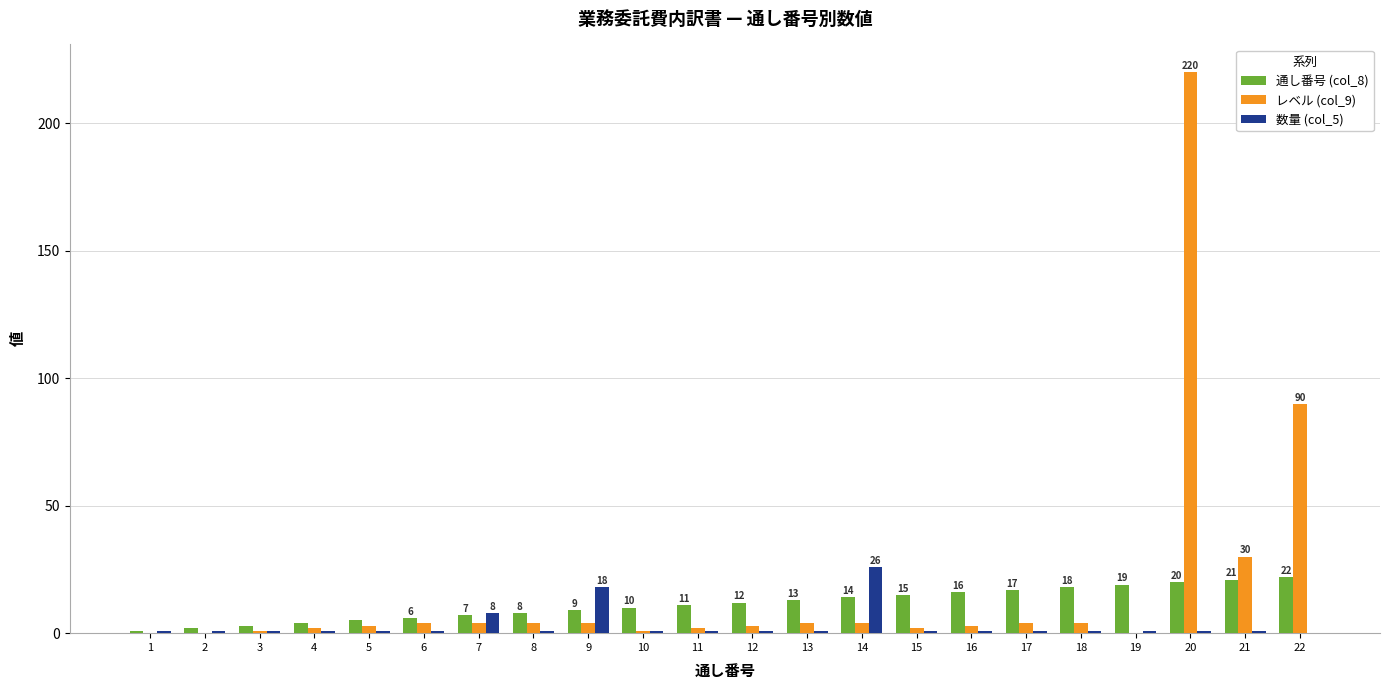

Reading left to right, transcribe all the data shown in this chart.

通し番号 (col_8): 1=1	2=2	3=3	4=4	5=5	6=6	7=7	8=8	9=9	10=10	11=11	12=12	13=13	14=14	15=15	16=16	17=17	18=18	19=19	20=20	21=21	22=22
レベル (col_9): 1=0	2=0	3=1	4=2	5=3	6=4	7=4	8=4	9=4	10=1	11=2	12=3	13=4	14=4	15=2	16=3	17=4	18=4	19=0	20=220	21=30	22=90
数量 (col_5): 1=1	2=1	3=1	4=1	5=1	6=1	7=8	8=1	9=18	10=1	11=1	12=1	13=1	14=26	15=1	16=1	17=1	18=1	19=1	20=1	21=1	22=0